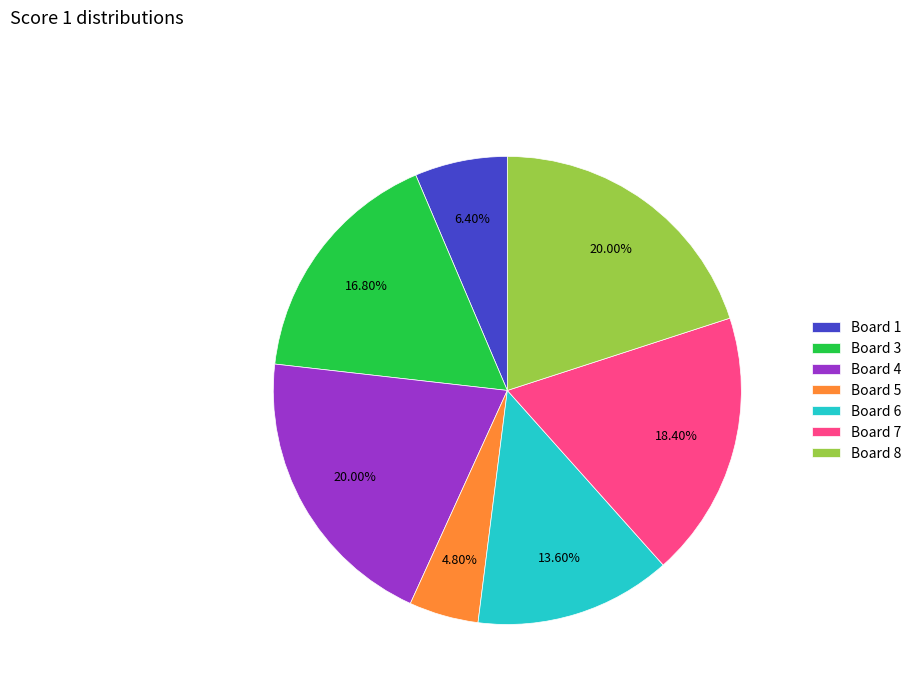

What is the ratio of the value at Board 7 to the value at Board 8?

0.9